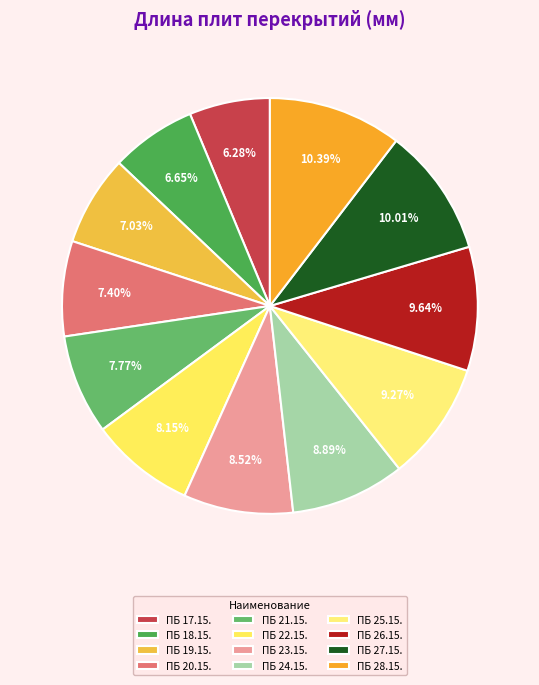

Combined, do ПБ 23.15. and ПБ 17.15. account for over 50%?

No